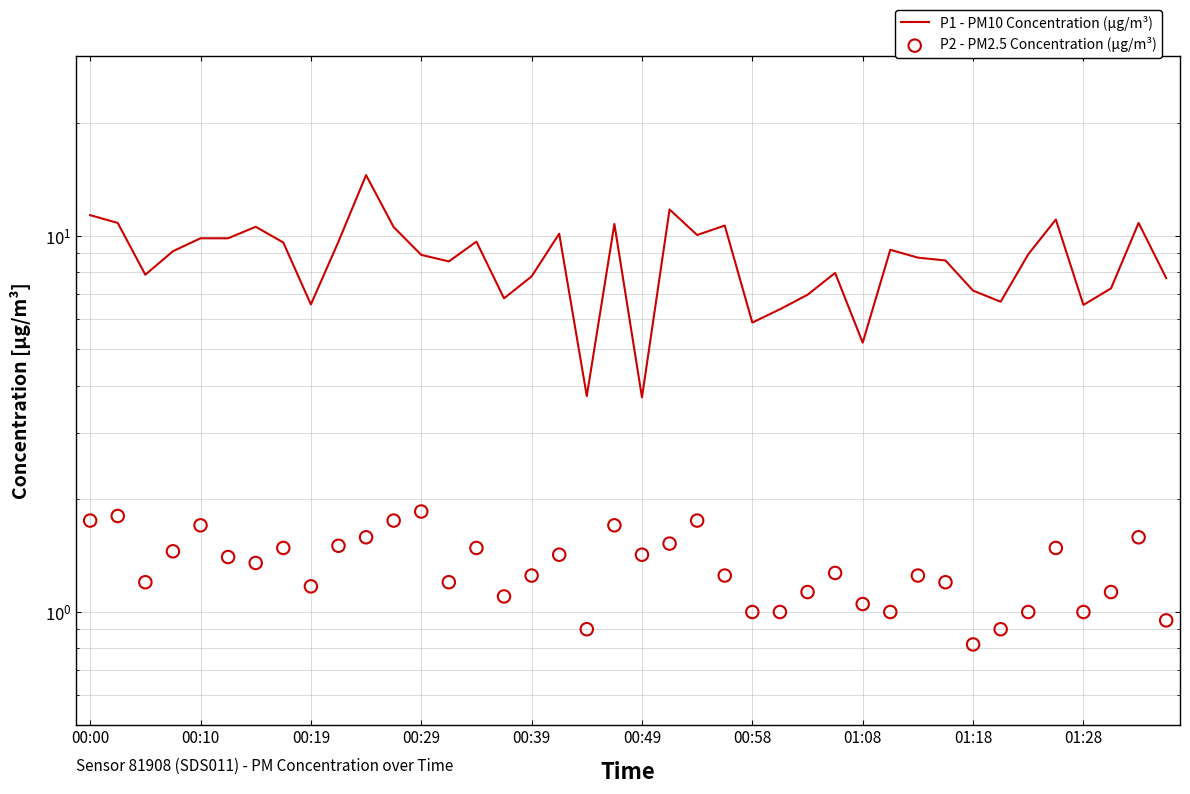

At how many categories does at least one series exceed 13?

1